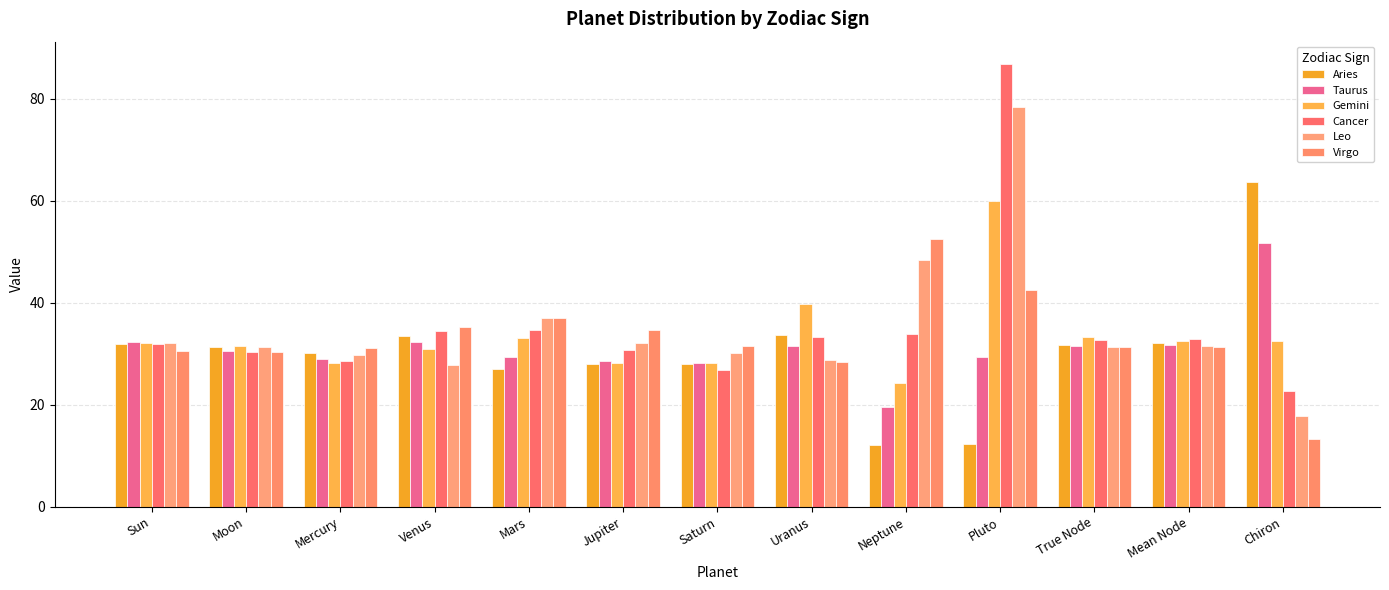

Reading left to right, transcribe all the data shown in this chart.

Aries: Sun=32.0	Moon=31.3	Mercury=30.1	Venus=33.4	Mars=27.0	Jupiter=27.9	Saturn=27.9	Uranus=33.6	Neptune=12.1	Pluto=12.2	True Node=31.7	Mean Node=32.0	Chiron=63.6
Taurus: Sun=32.3	Moon=30.6	Mercury=28.9	Venus=32.4	Mars=29.3	Jupiter=28.6	Saturn=28.2	Uranus=31.6	Neptune=19.5	Pluto=29.4	True Node=31.5	Mean Node=31.7	Chiron=51.7
Gemini: Sun=32.2	Moon=31.5	Mercury=28.2	Venus=31.0	Mars=33.1	Jupiter=28.1	Saturn=28.1	Uranus=39.8	Neptune=24.2	Pluto=59.9	True Node=33.3	Mean Node=32.5	Chiron=32.4
Cancer: Sun=31.9	Moon=30.4	Mercury=28.5	Venus=34.5	Mars=34.6	Jupiter=30.7	Saturn=26.8	Uranus=33.3	Neptune=33.9	Pluto=86.8	True Node=32.7	Mean Node=33.0	Chiron=22.7
Leo: Sun=32.1	Moon=31.4	Mercury=29.8	Venus=27.8	Mars=36.9	Jupiter=32.2	Saturn=30.2	Uranus=28.8	Neptune=48.4	Pluto=78.3	True Node=31.3	Mean Node=31.5	Chiron=17.7
Virgo: Sun=30.5	Moon=30.3	Mercury=31.1	Venus=35.3	Mars=37.1	Jupiter=34.6	Saturn=31.5	Uranus=28.4	Neptune=52.5	Pluto=42.5	True Node=31.3	Mean Node=31.3	Chiron=13.2